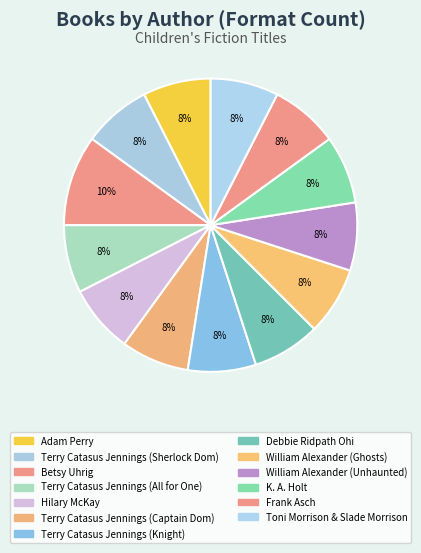

To the nearest percent, what is the combined percentage of Frank Asch and Terry Catasus Jennings (Sherlock Dom)?

15%